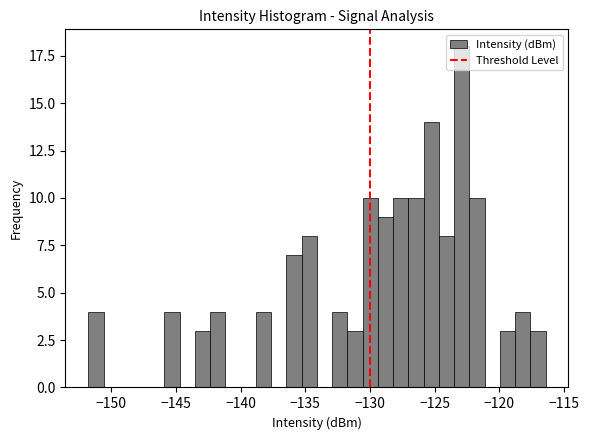

Around what value on the x-axis is the tallest bar? Give the approximate position of its centre, as read against the axis.

-123.0